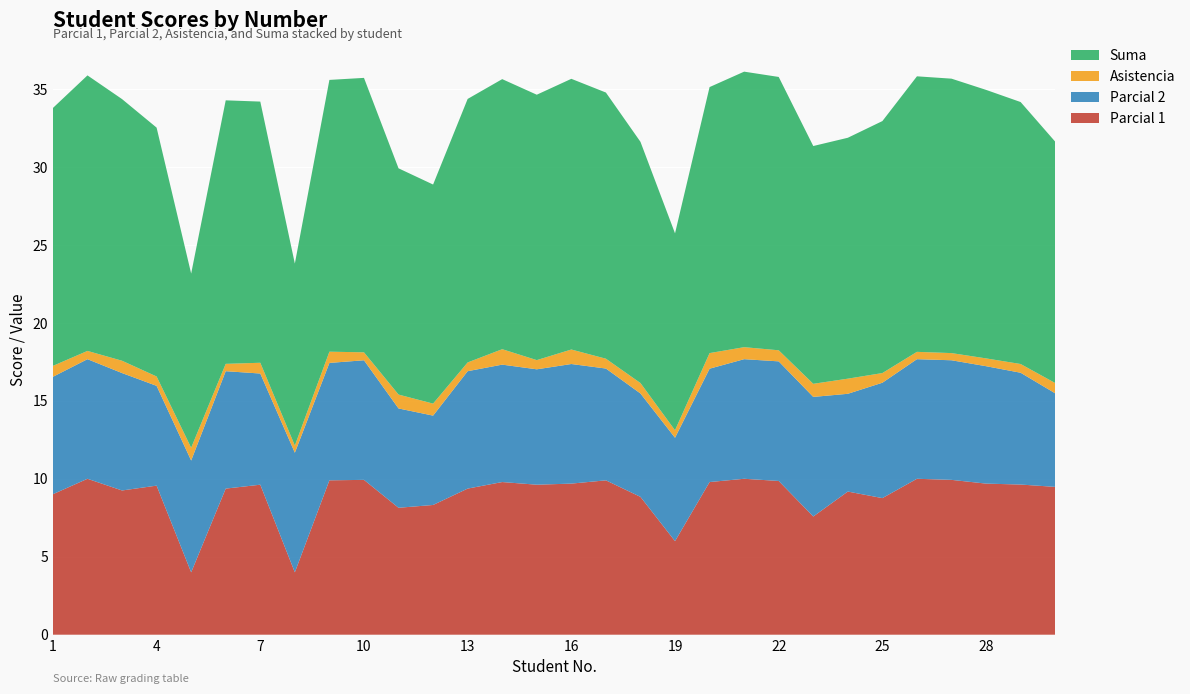

Reading left to right, extract all data points from this chart.

Parcial 1: 1=9.0	2=10.0	3=9.2	4=9.6	5=4.0	6=9.4	7=9.6	8=4.0	9=9.9	10=9.9	11=8.1	12=8.3	13=9.4	14=9.8	15=9.6	16=9.7	17=9.9	18=8.8	19=6.0	20=9.8	21=10.0	22=9.9	23=7.6	24=9.2	25=8.8	26=10.0	27=9.9	28=9.7	29=9.6	30=9.5
Parcial 2: 1=7.5	2=7.7	3=7.5	4=6.4	5=7.2	6=7.5	7=7.1	8=7.7	9=7.5	10=7.7	11=6.4	12=5.7	13=7.5	14=7.5	15=7.4	16=7.7	17=7.2	18=6.6	19=6.6	20=7.3	21=7.7	22=7.7	23=7.7	24=6.3	25=7.4	26=7.7	27=7.7	28=7.5	29=7.2	30=6.0
Asistencia: 1=0.7	2=0.5	3=0.8	4=0.6	5=0.8	6=0.5	7=0.7	8=0.5	9=0.7	10=0.5	11=0.9	12=0.8	13=0.6	14=1.0	15=0.6	16=0.9	17=0.6	18=0.7	19=0.5	20=1.0	21=0.8	22=0.7	23=0.8	24=1.0	25=0.6	26=0.5	27=0.5	28=0.5	29=0.6	30=0.7
Suma: 1=16.5	2=17.7	3=16.8	4=16.0	5=11.2	6=16.9	7=16.8	8=11.7	9=17.4	10=17.6	11=14.5	12=14.1	13=16.9	14=17.3	15=17.0	16=17.4	17=17.1	18=15.5	19=12.6	20=17.1	21=17.7	22=17.5	23=15.2	24=15.4	25=16.2	26=17.7	27=17.6	28=17.2	29=16.8	30=15.5